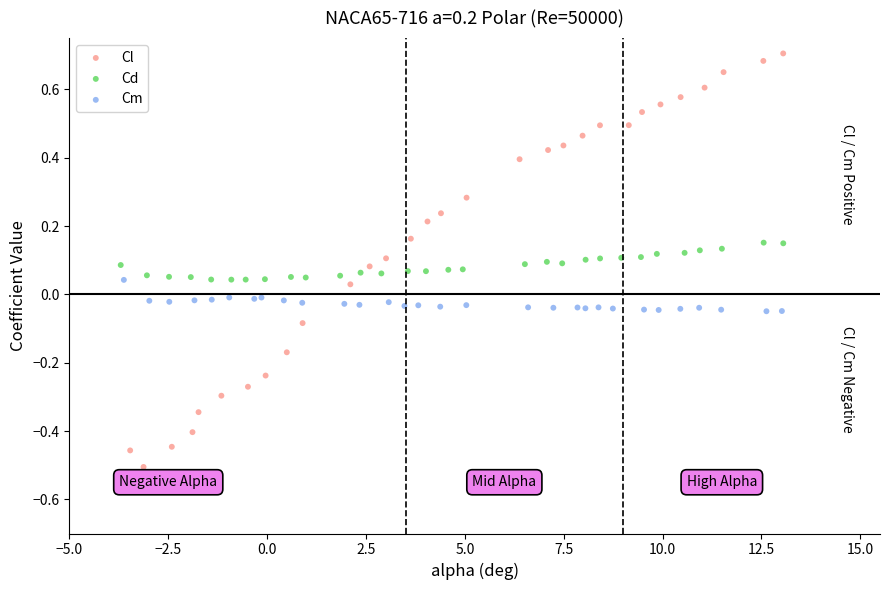

Which series contains the lowest Y value?

Cl